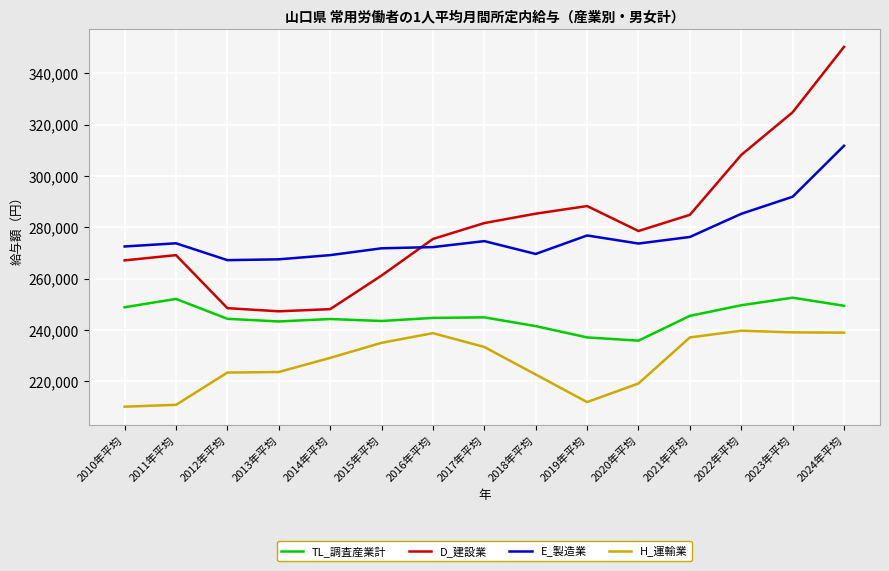

True or false: D_建設業 and H_運輸業 intersect in this chart.

False